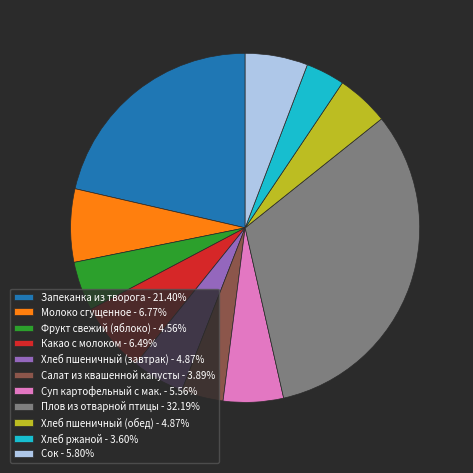

Is the sum of Сок - 5.80% and Салат из квашенной капусты - 3.89% greater than half?

No